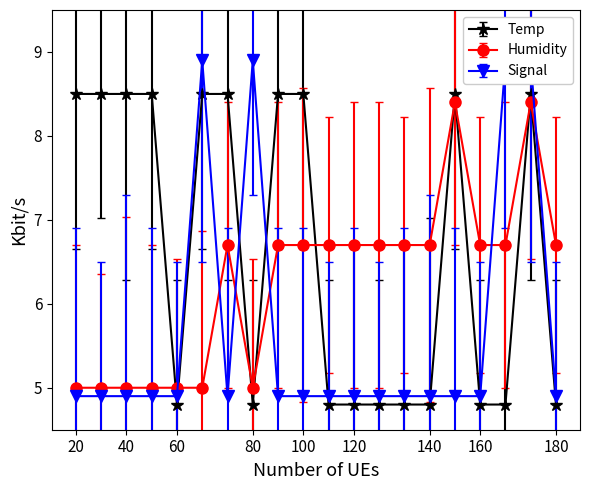

True or false: Temp has a value of 4.8 at 80.

True